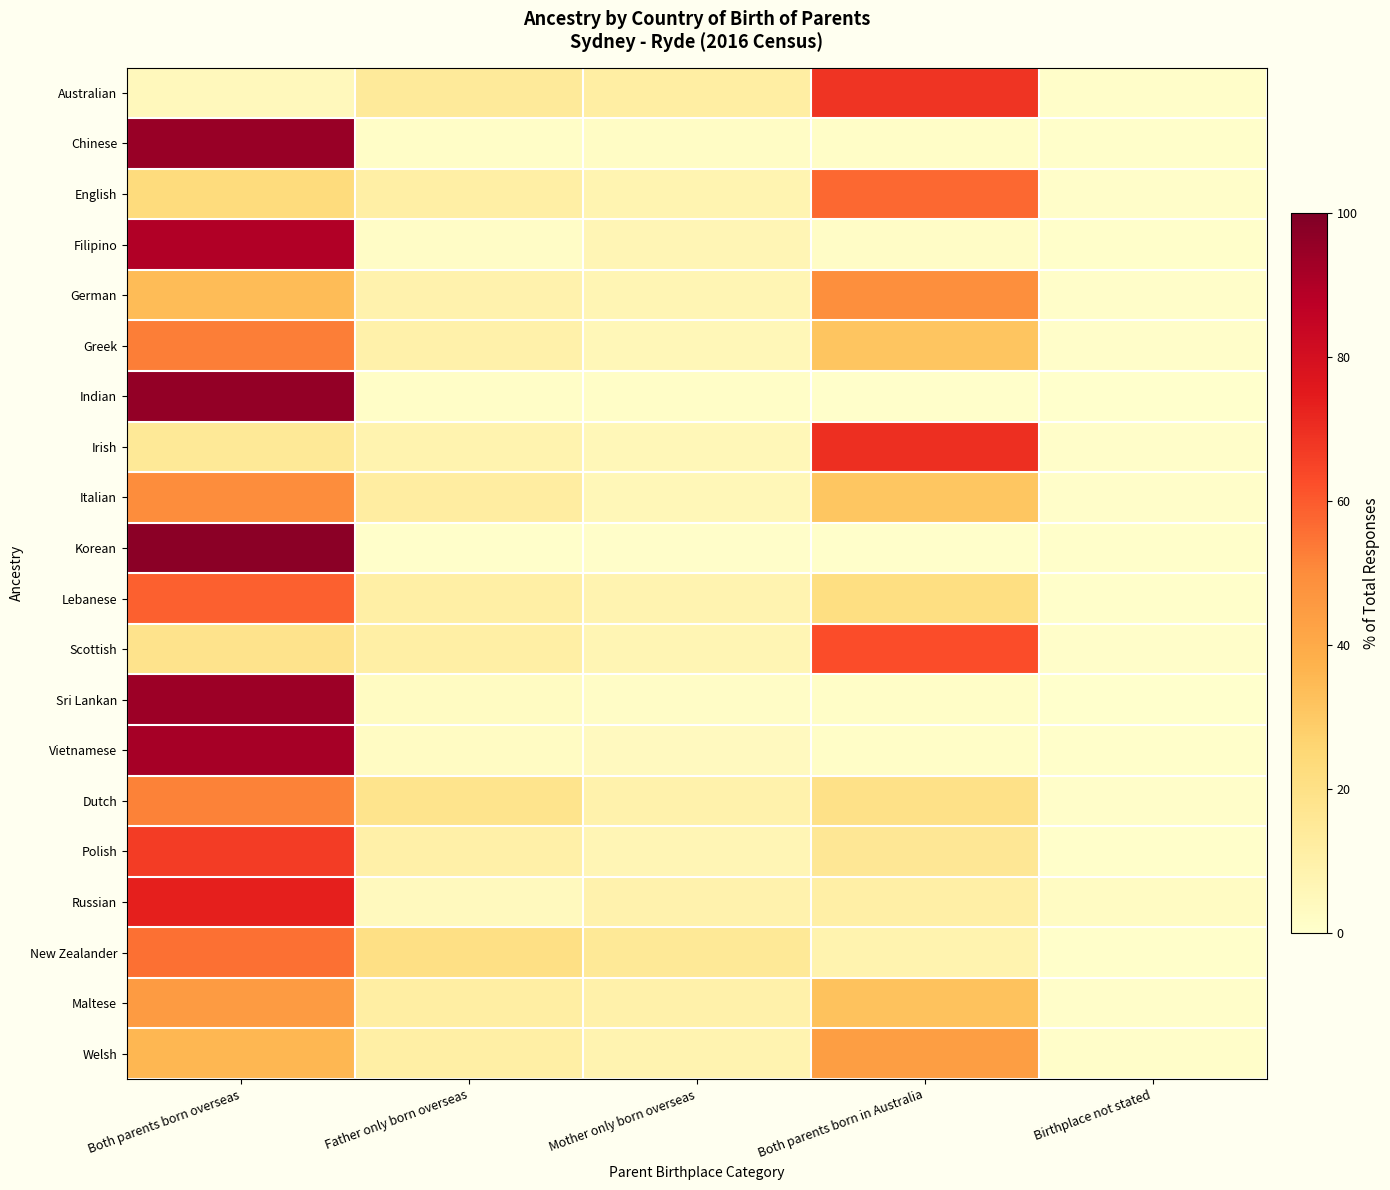

Which category has the highest value across all series?

Both parents born overseas